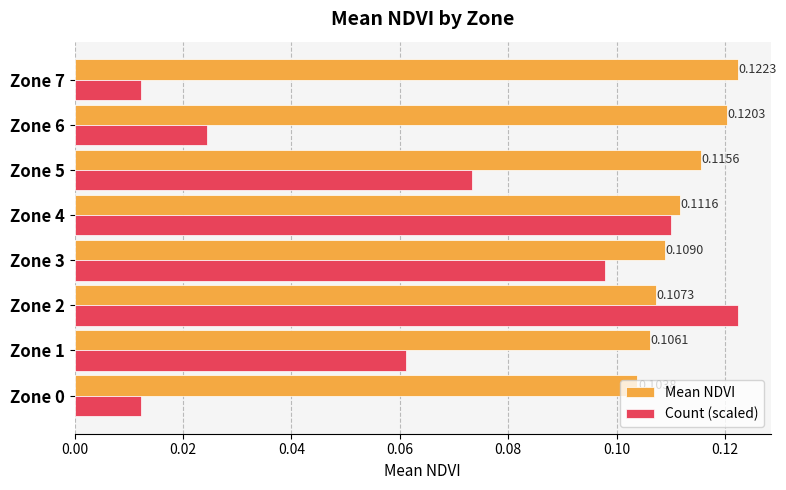

Which series has the widest spread of values?

Count (scaled)